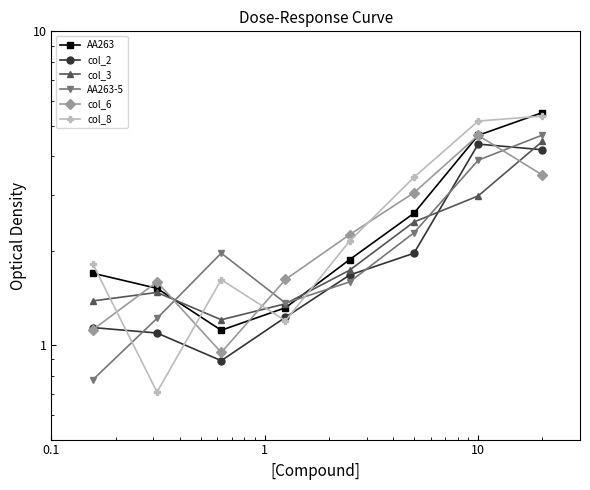

Which series has the widest spread of values?

col_8